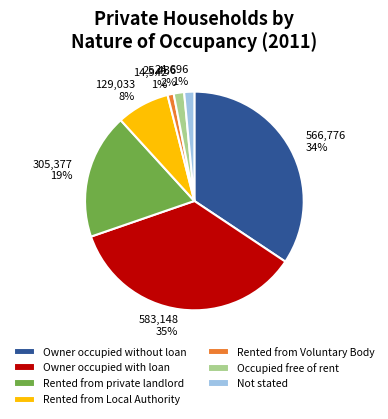

What percentage is the 14,942 1% slice, to the nearest percent?

1%